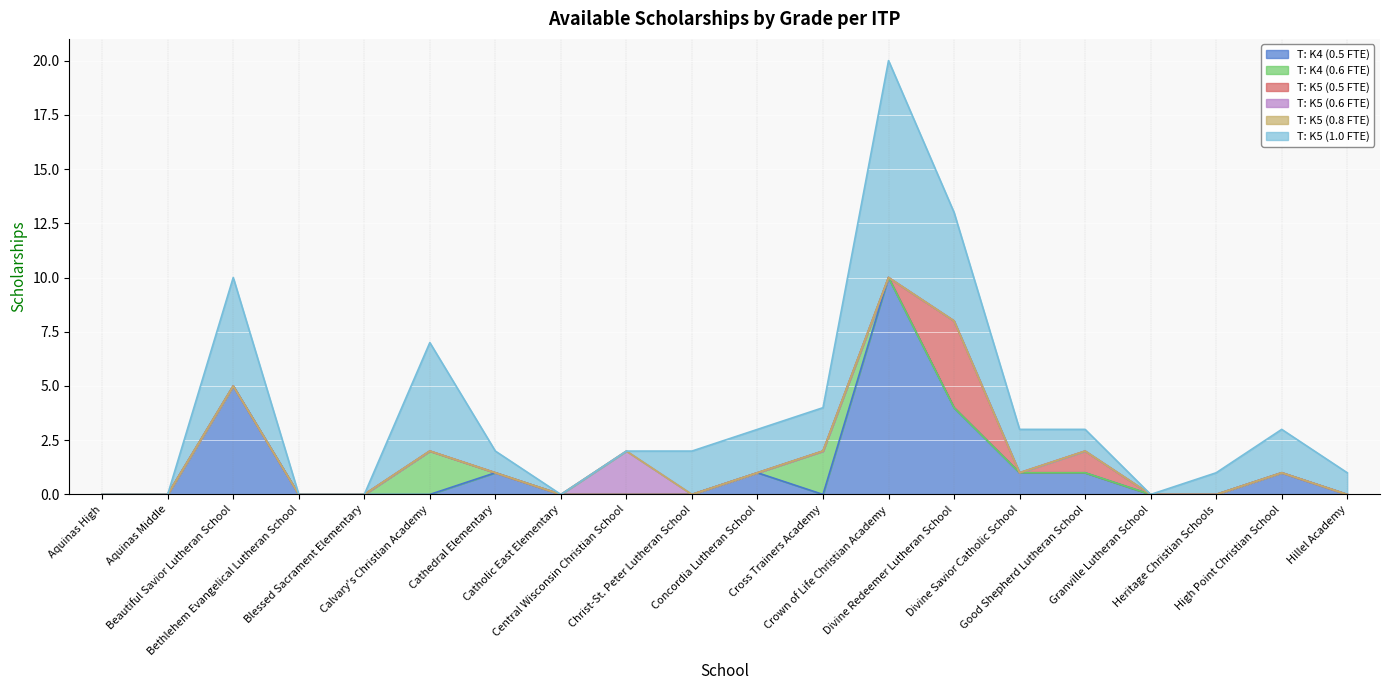

True or false: T: K5 (1.0 FTE) and T: K5 (0.5 FTE) intersect in this chart.

False